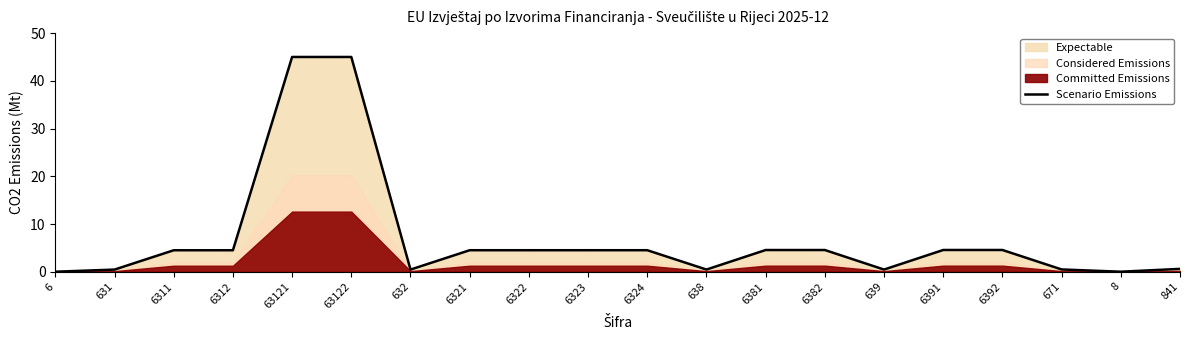

True or false: the data shows 4.5 at 6321.

True